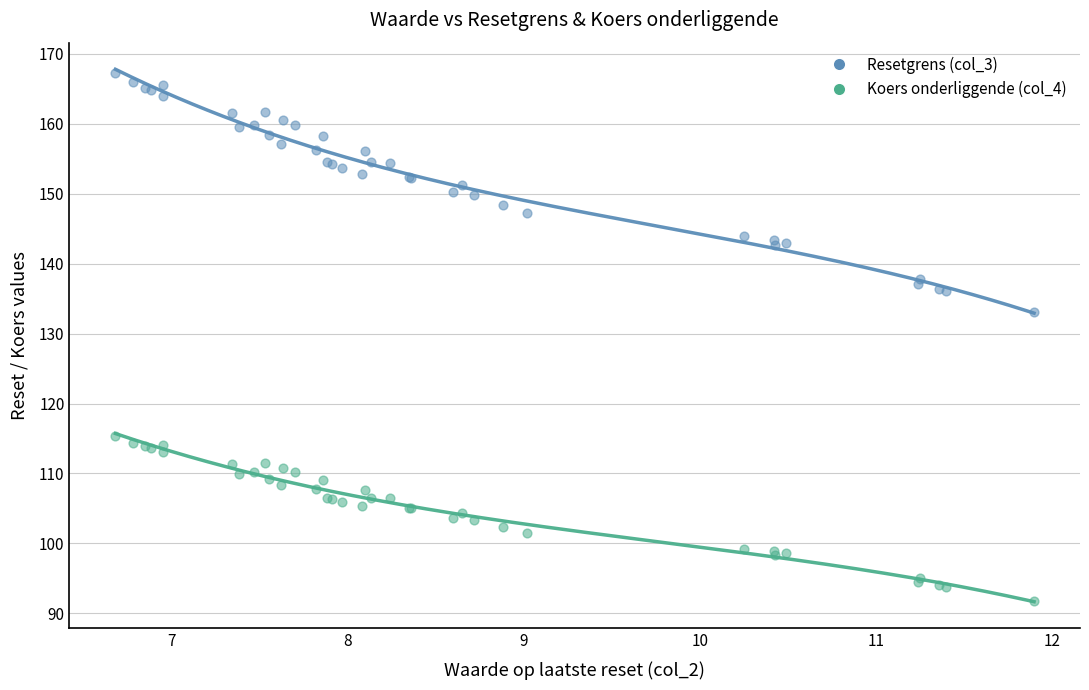

Which series contains the highest Y value?

Resetgrens (col_3)